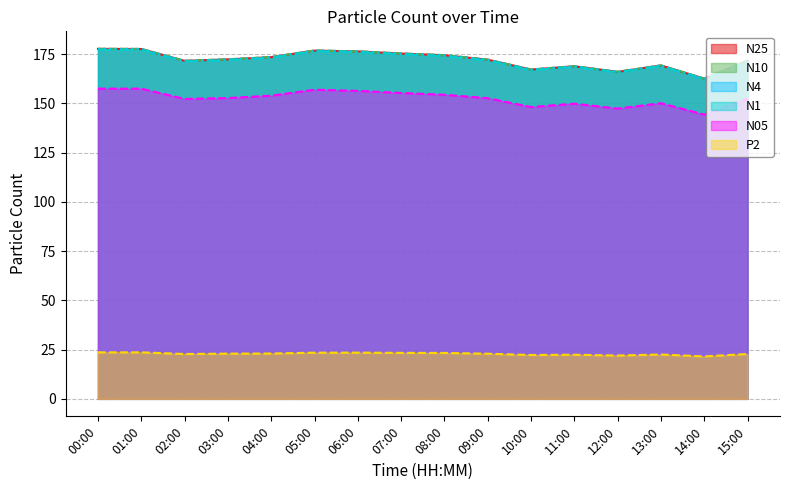

Which series has the largest range (max minus min)?

N25